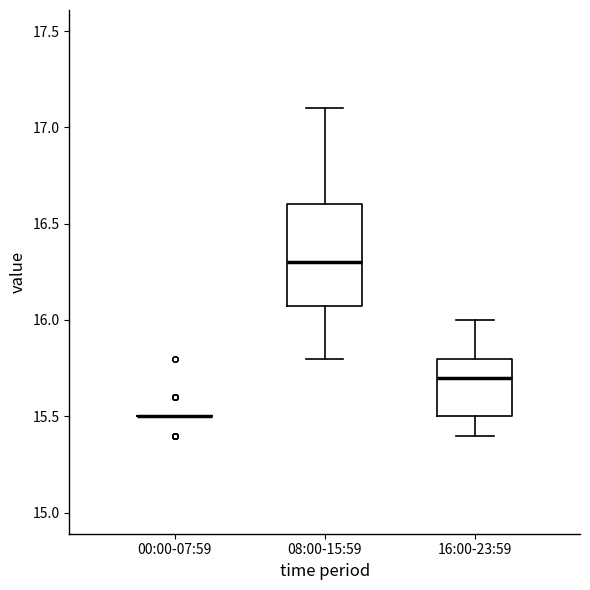

Reading left to right, read every box against the y-axis: the position of its median line, the range the box covers, and the ends of its whiskers. The values are not printed on the chart, so give them approximately, as read against the axis.

00:00-07:59: box collapsed to a line at 15.5, whiskers 15.5 to 15.5
08:00-15:59: median 16.3, box 16.1 to 16.6, whiskers 15.8 to 17.1
16:00-23:59: median 15.7, box 15.5 to 15.8, whiskers 15.4 to 16.0